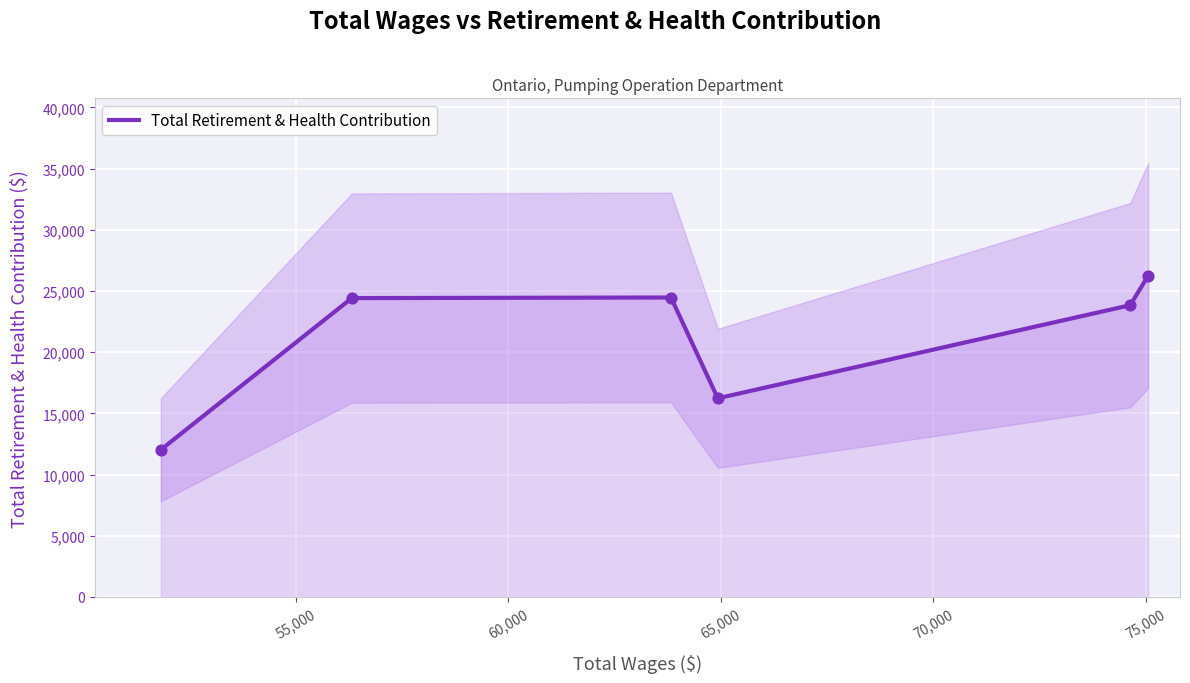

What is the minimum value for Total Retirement & Health Contribution?

12032